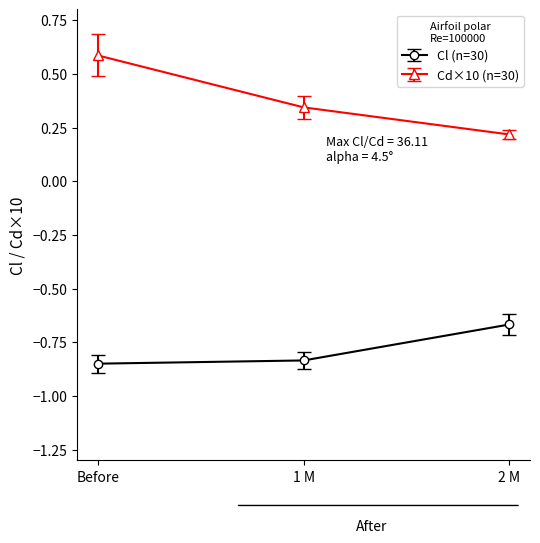

What is the approximate value of Cd×10 (n=30) at Before?

0.6